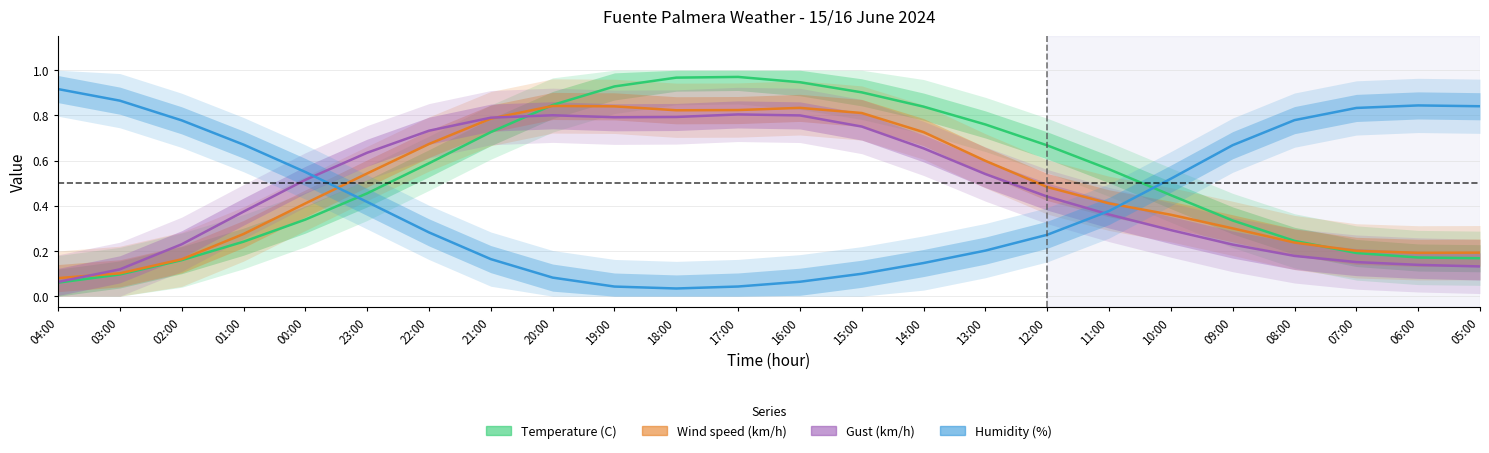

Where do Gust (km/h) and Wind speed (km/h) first cross each other?

04:00 and 03:00